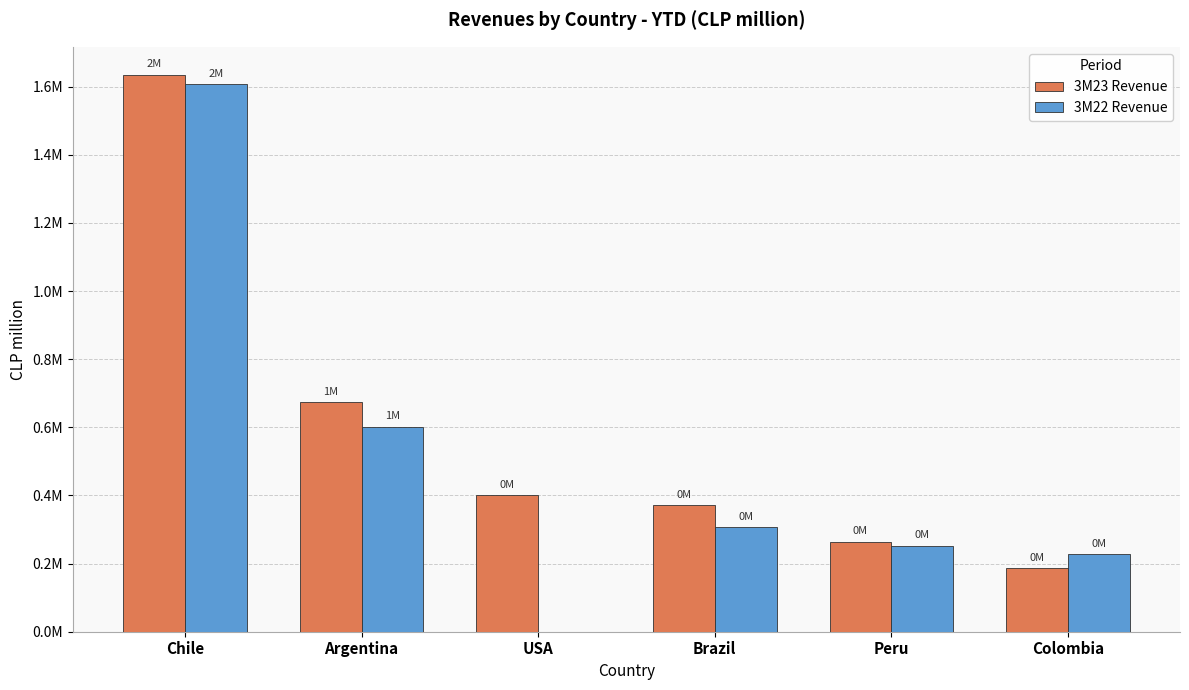

Rank the series by their maximum value, from lowest to highest.

3M22 Revenue, 3M23 Revenue